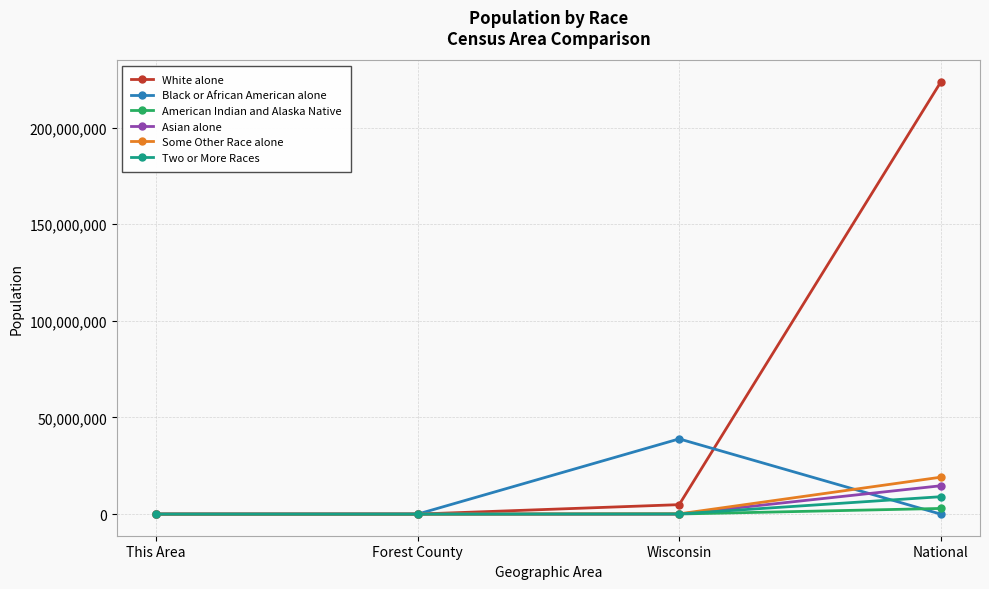

What is the label of the 1st point from the right?

National